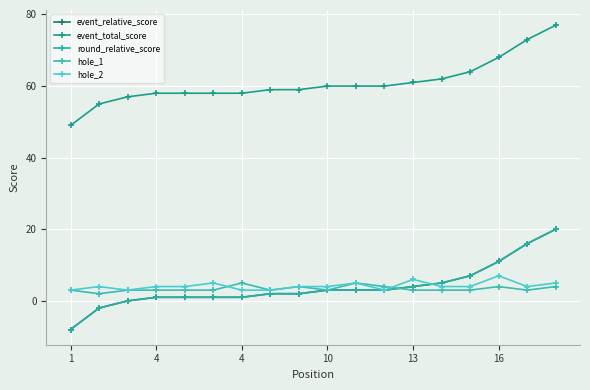

Does the chart have visible grid lines?

Yes